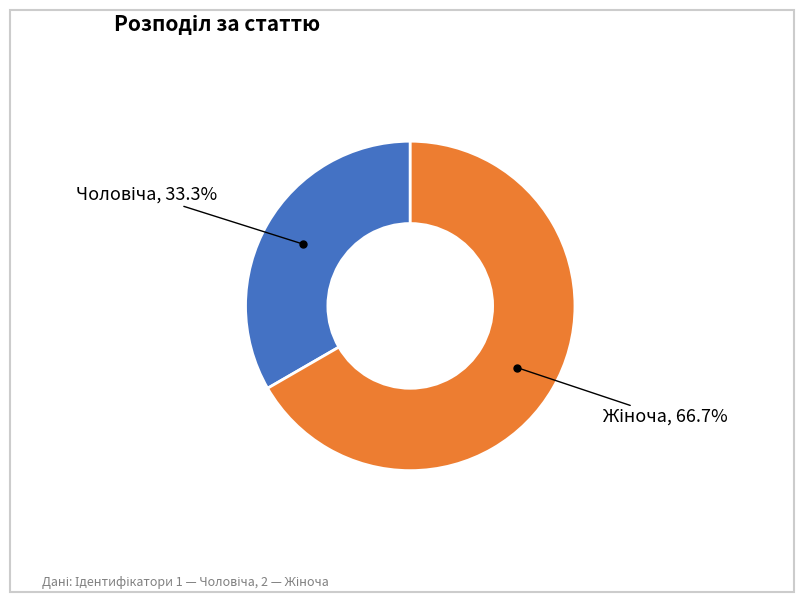

Does any single category account for the majority?

Yes